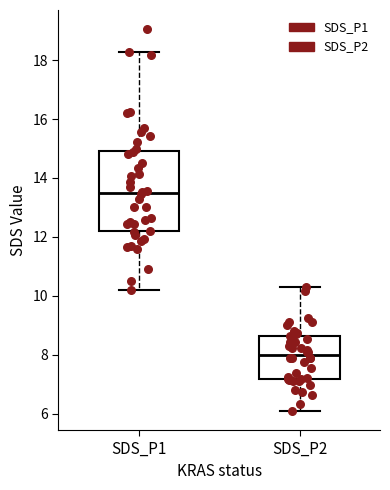

Which box has the highest median line?

SDS_P1